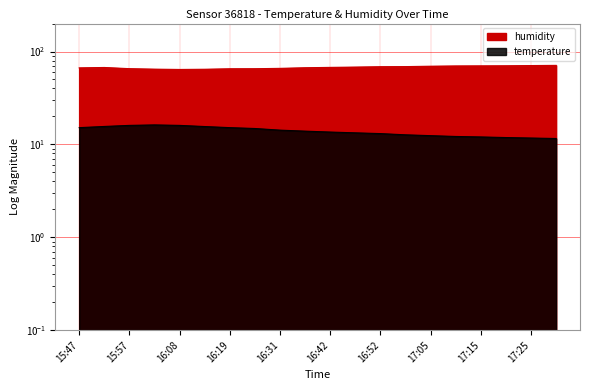

True or false: humidity has more than 1 points higher than both neighbors.

False